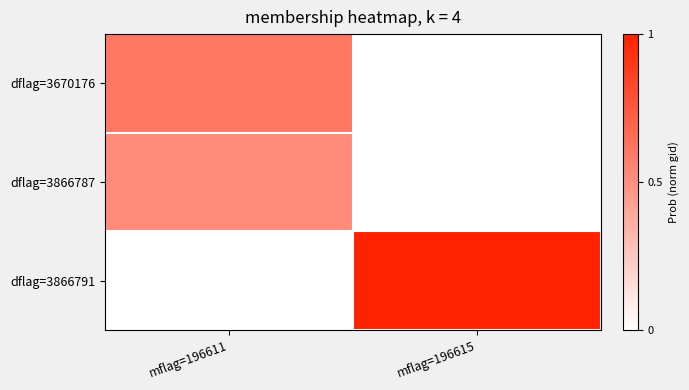

What is the difference between the highest and lowest values at mflag=196615?

1.0